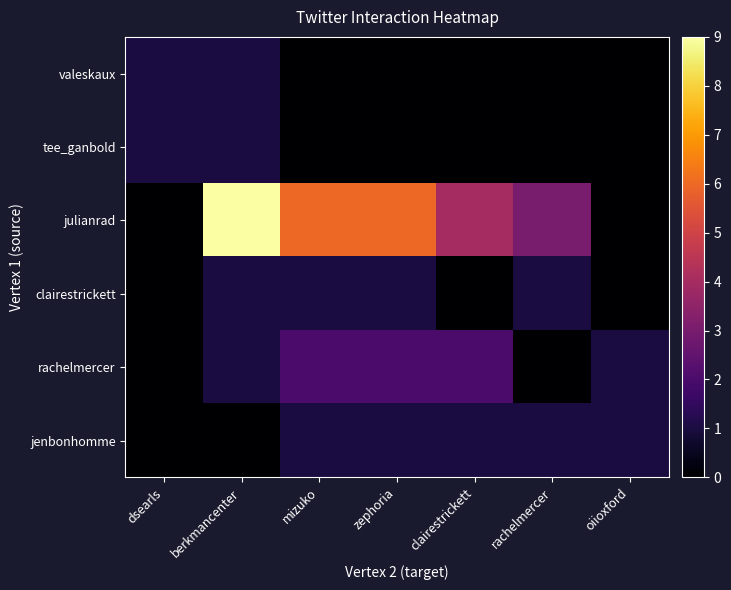

Which series has the largest total across all categories?

julianrad